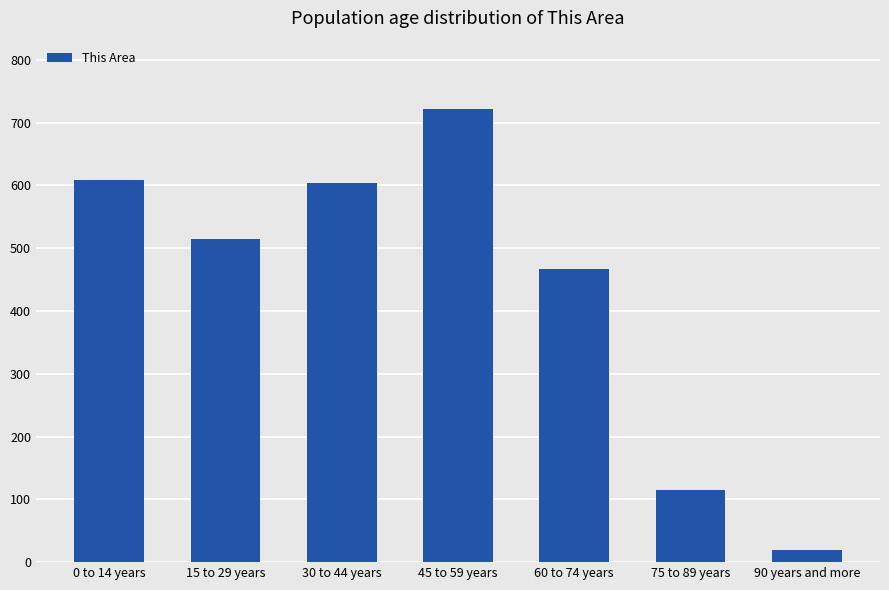

What position from the left is 75 to 89 years?

6